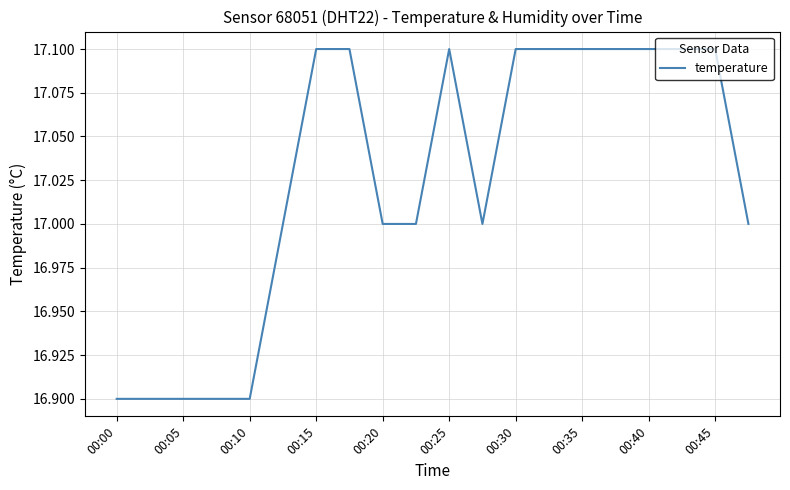

What is the smallest value displayed?

16.9